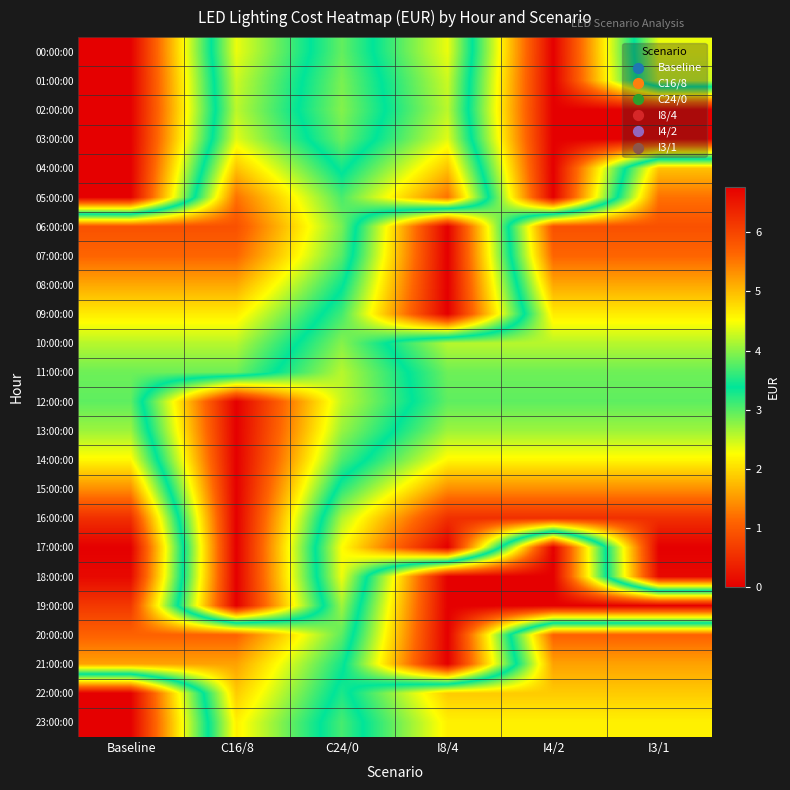

At how many categories does at least one series exceed 0?

6